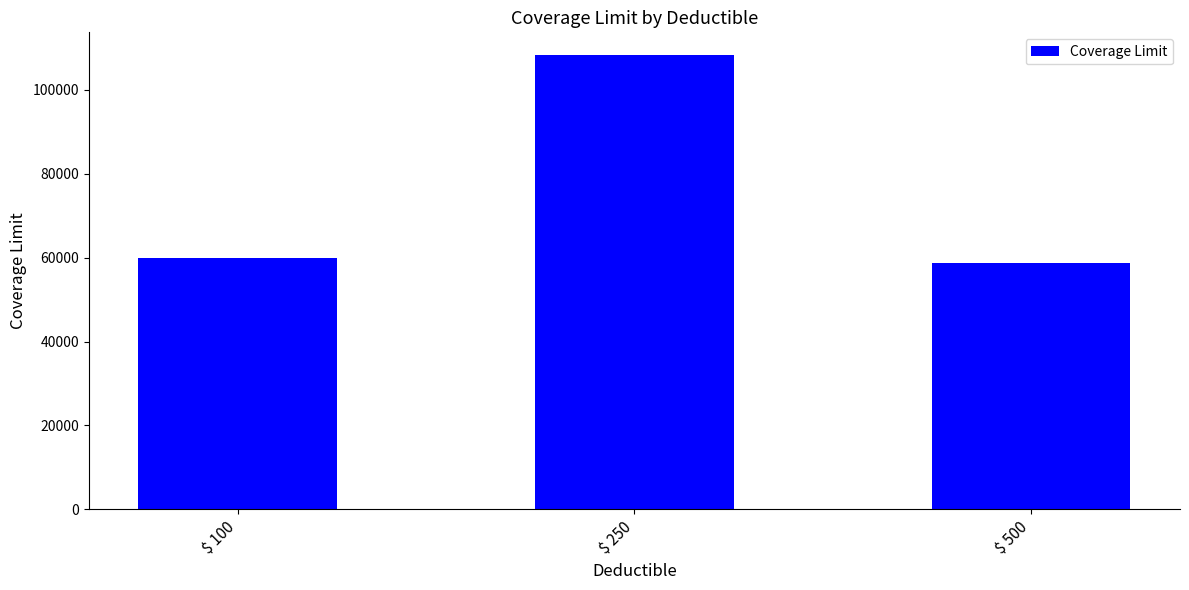

What is the minimum value shown in the chart?

58750.0